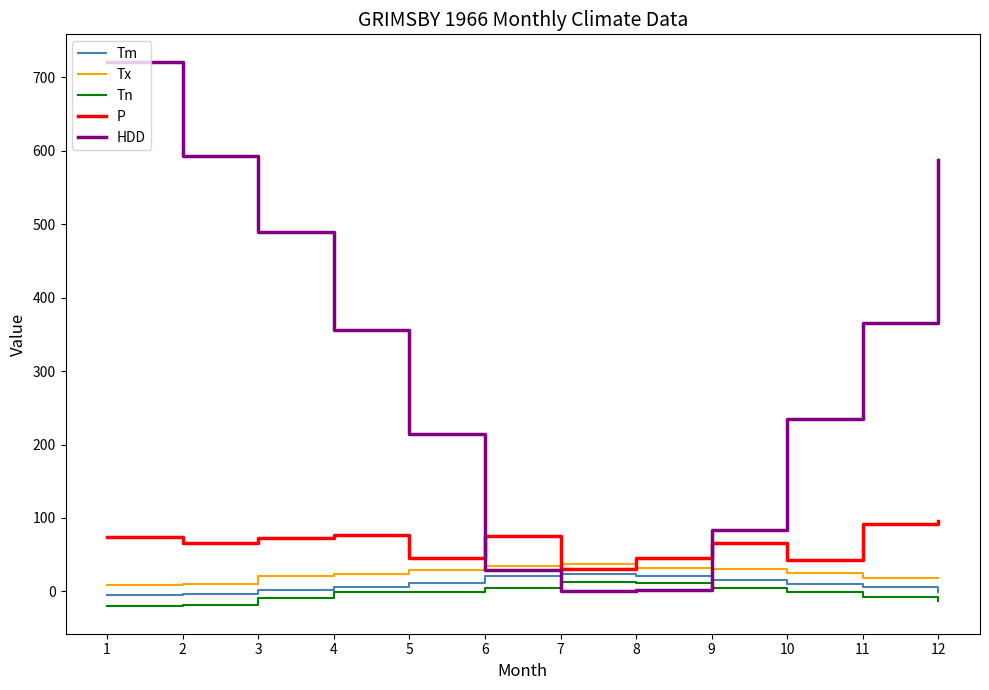

What is the sum of the Tx values at 6 and 4?

58.3